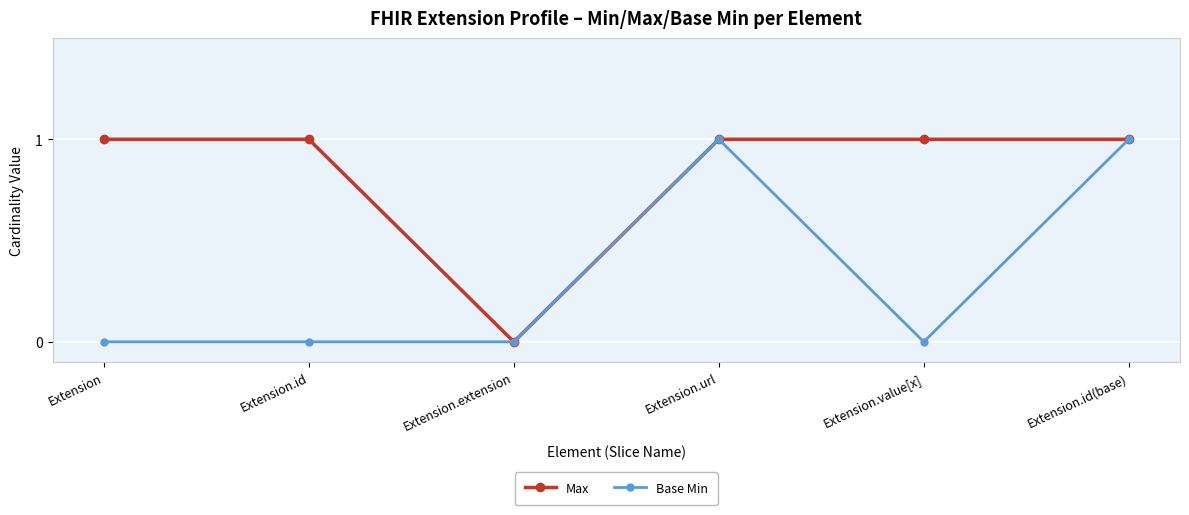

Is it true that Max equals 1 at Extension?

True